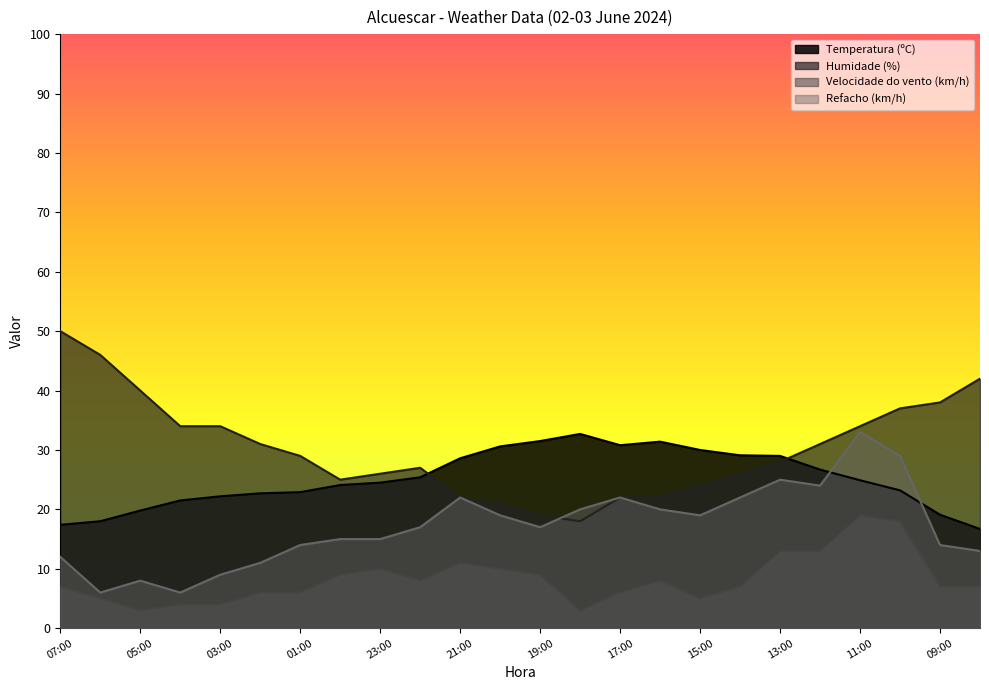

What is the minimum value shown in the chart?

3.0